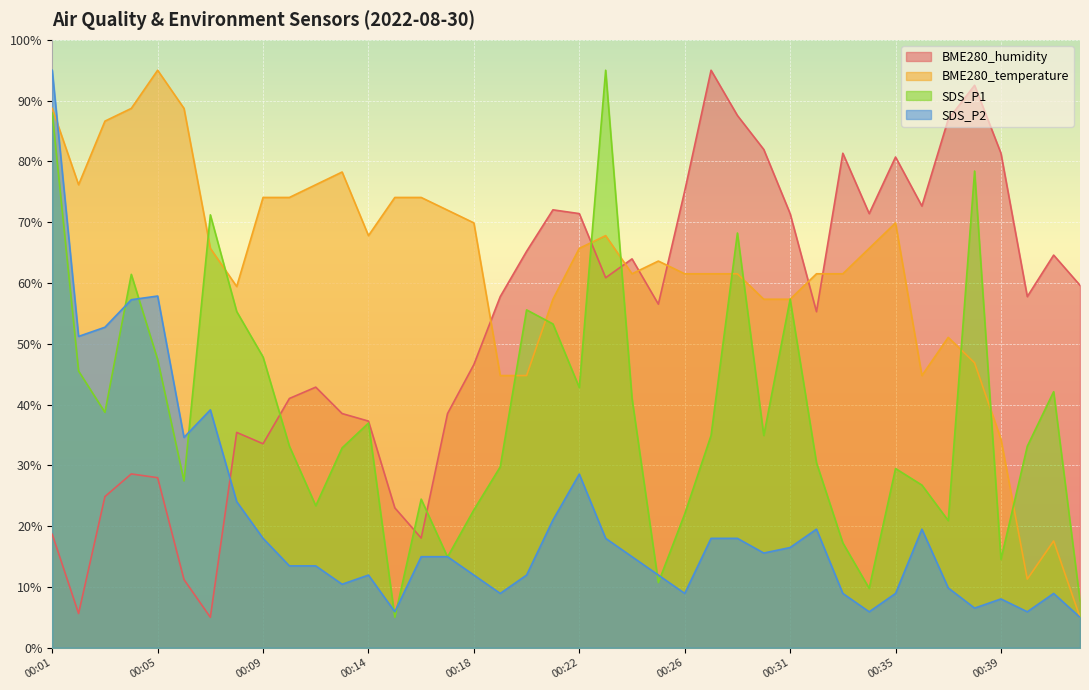

How many lines are shown in the chart?

4